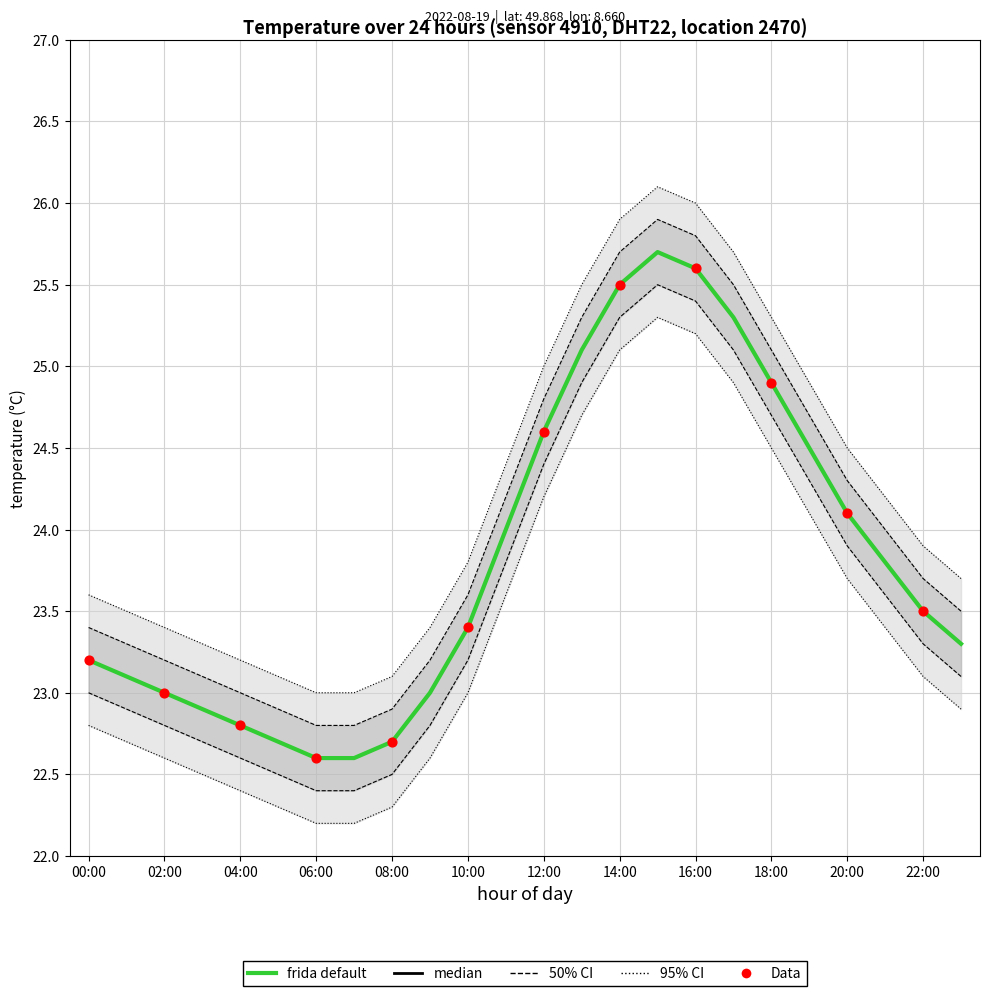

Is the value of temperature_lower95 at 23:00 greater than the value of temperature_lower at 13:00?

No